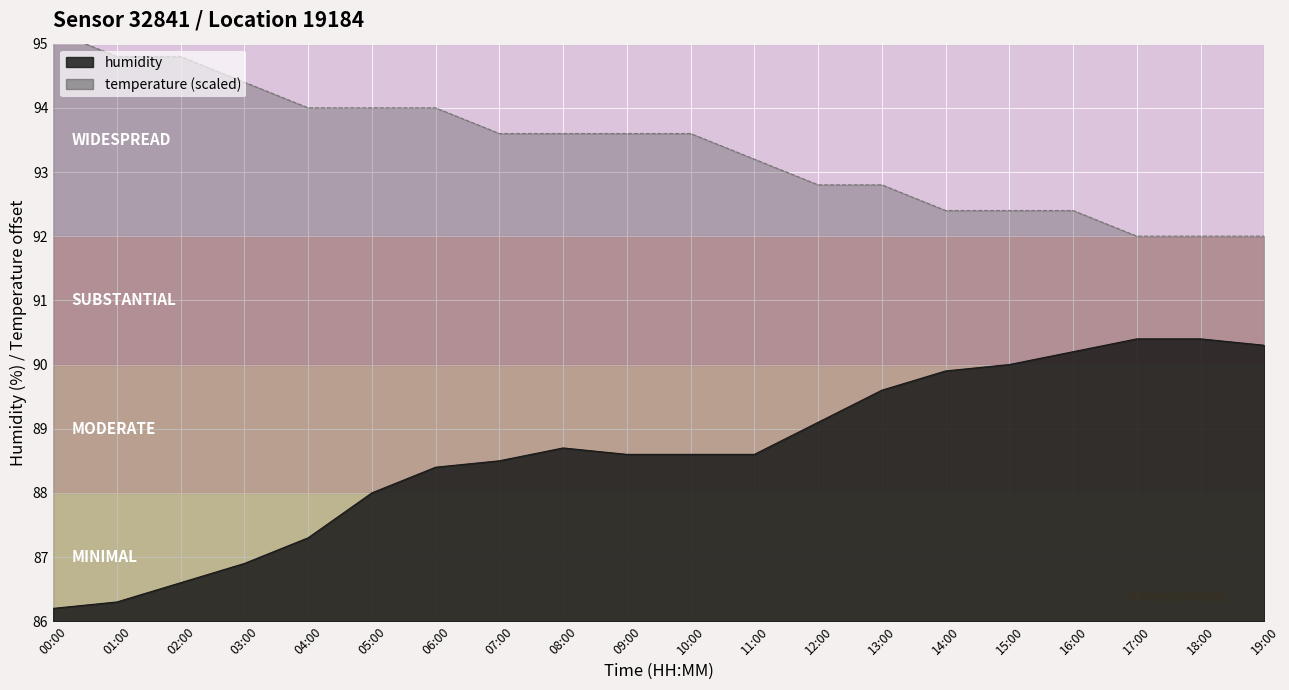

What is the sum of all temperature values?

1867.6